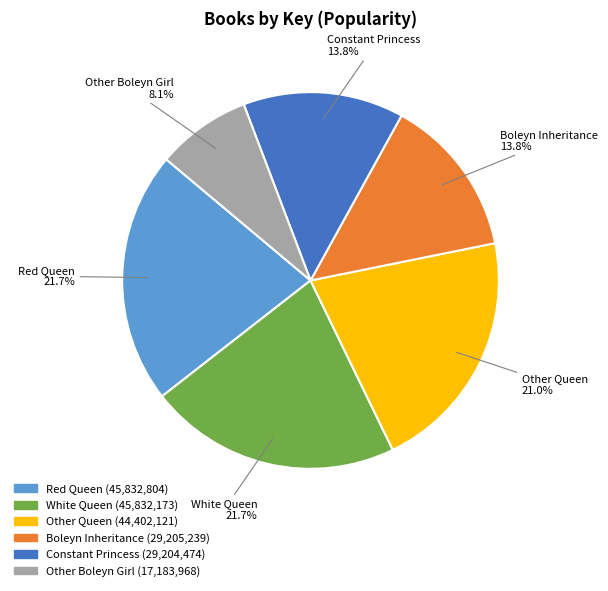

How many slices are in this pie chart?

6